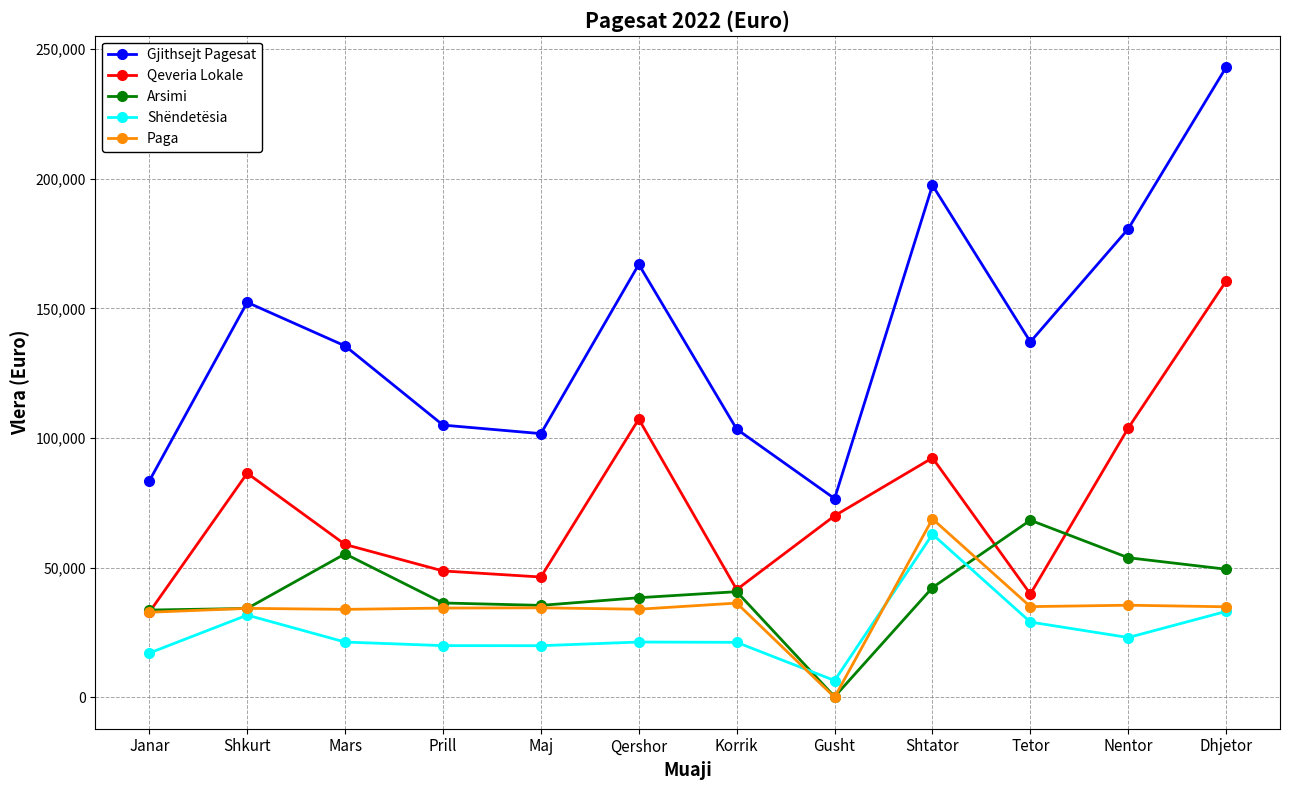

Where does the Arsimi series first go above 40719?

Mars